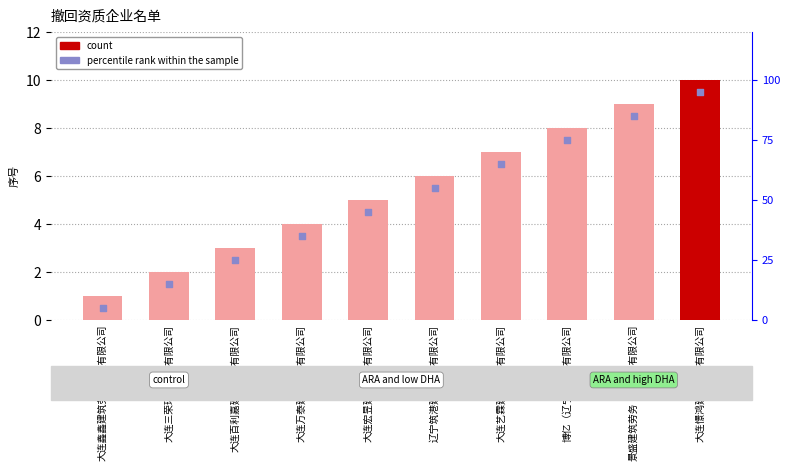

What are all the series names shown in the legend?

count, percentile rank within the sample